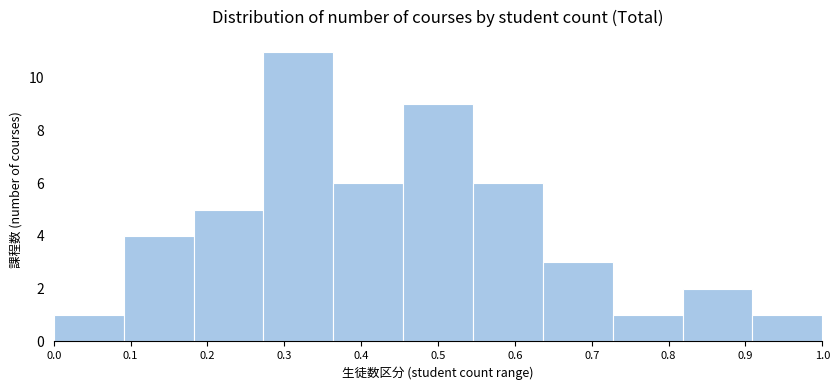

Which range on the x-axis has the tallest bar?

0.27 to 0.36